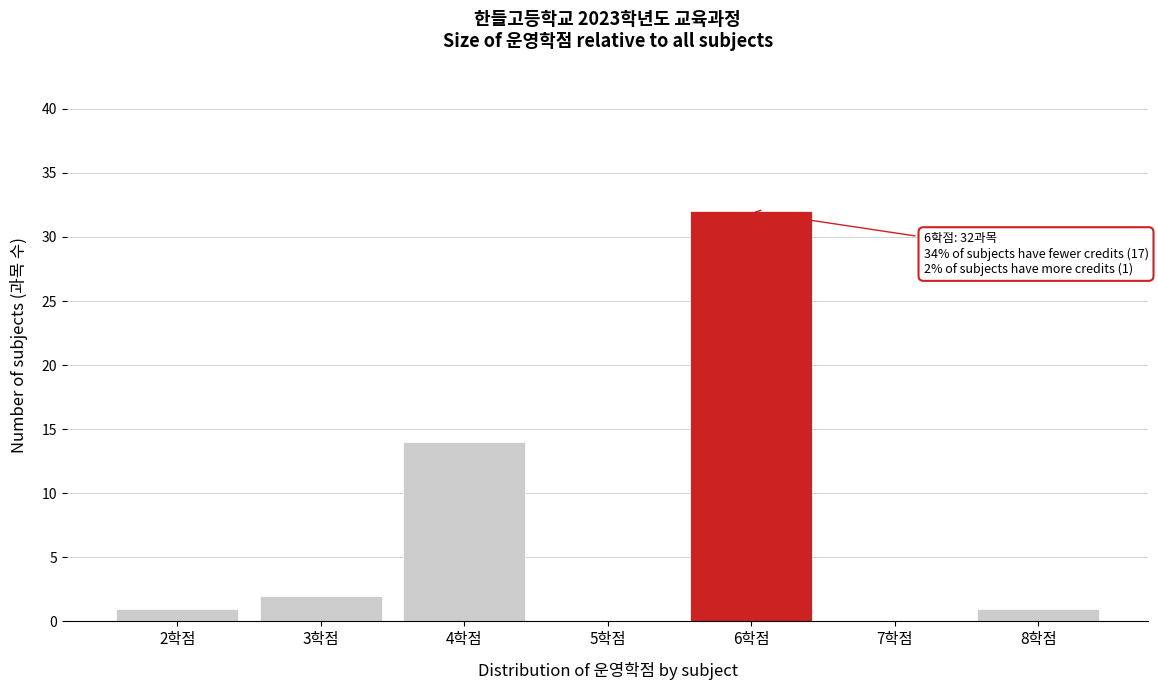

Reading left to right, list all the values displayed in this chart.

2학점=1	3학점=2	4학점=14	5학점=0	6학점=32	7학점=0	8학점=1